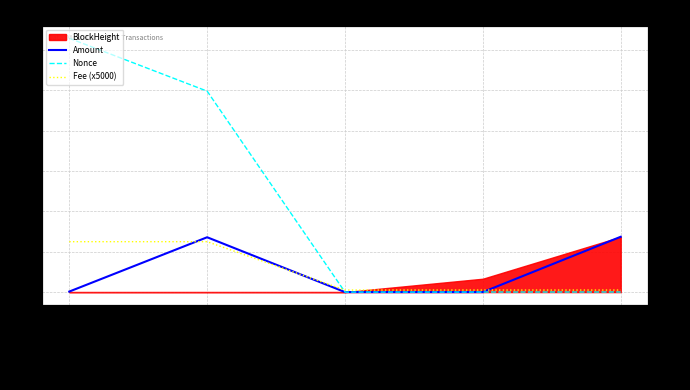

Is it true that Nonce equals 0.5 at 2024-05-23 16:51?

False